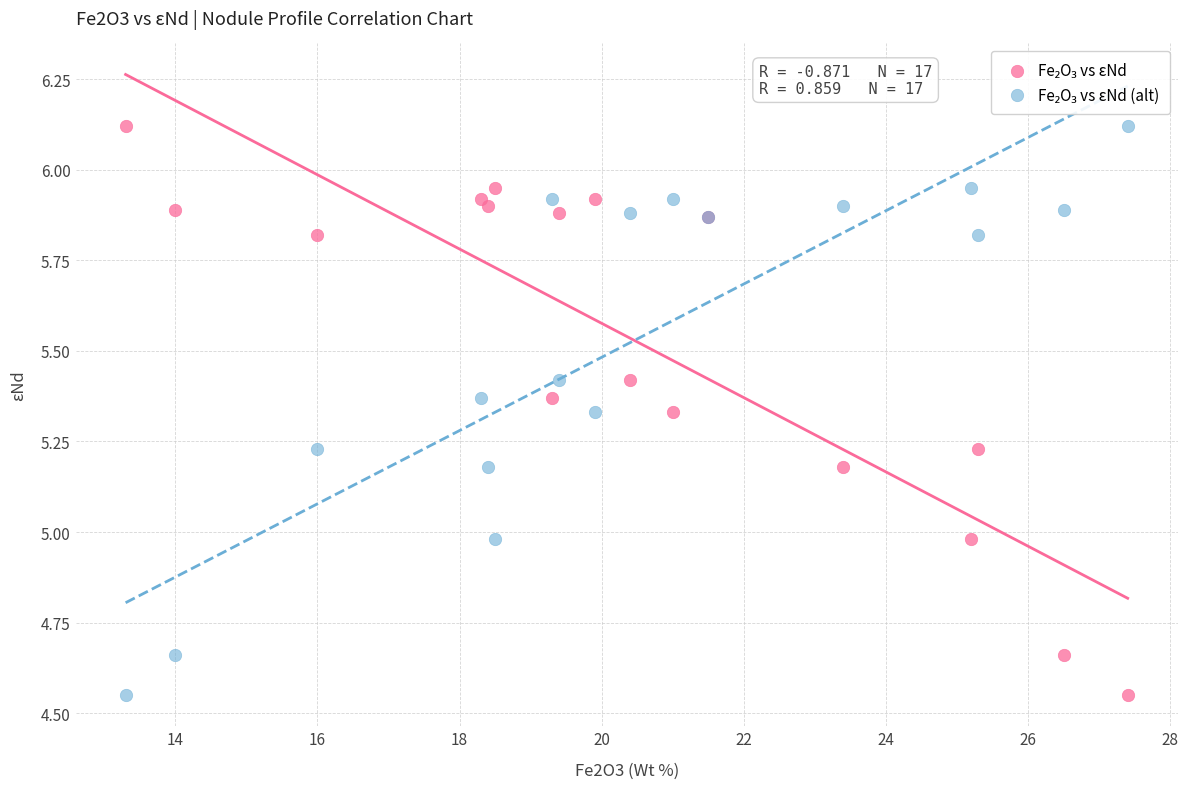

What is the X range (max minus min) for the scatter plot?

14.1